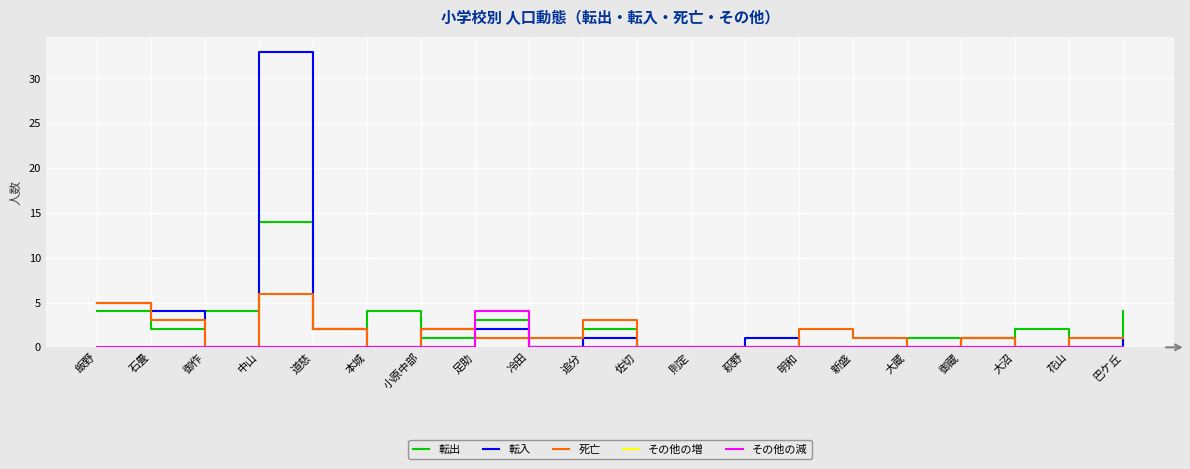

Is this an area chart (filled region under the line)?

No